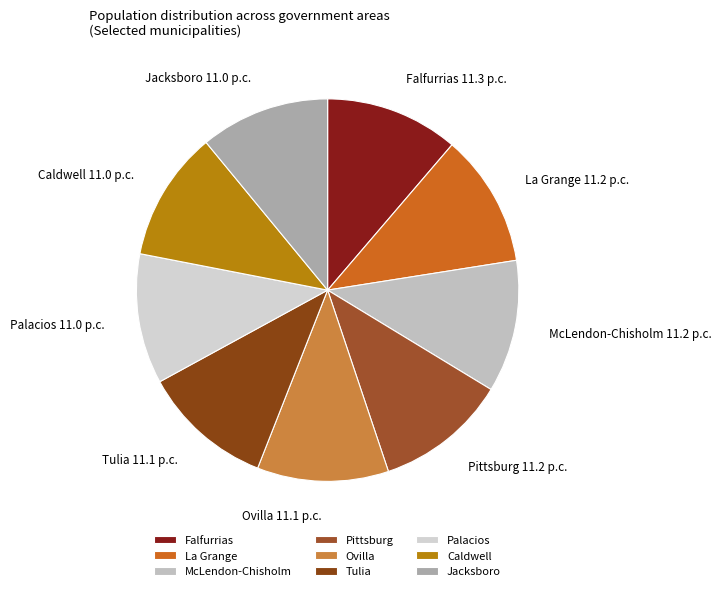

Count the number of slices in the pie.

9